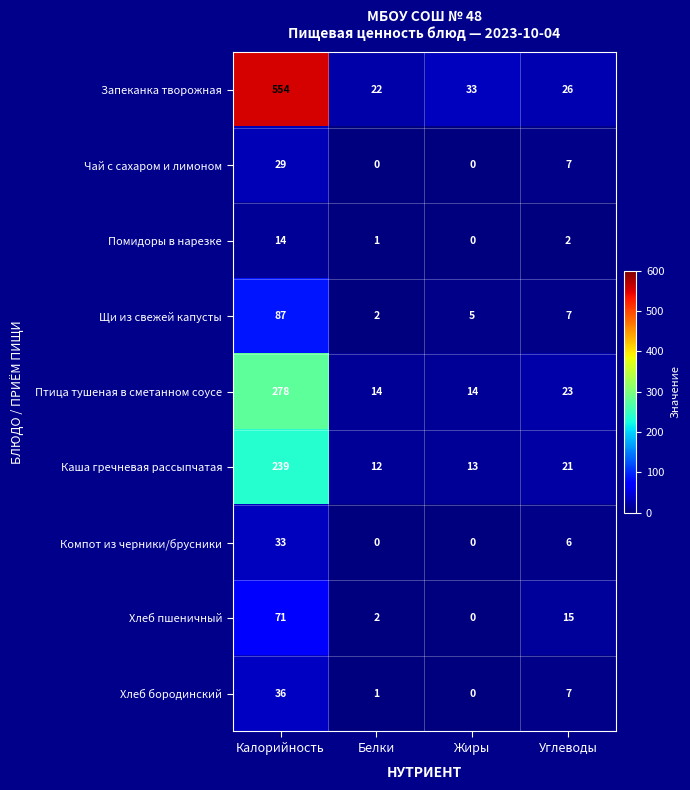

Which label corresponds to the largest value in the chart?

Калорийность